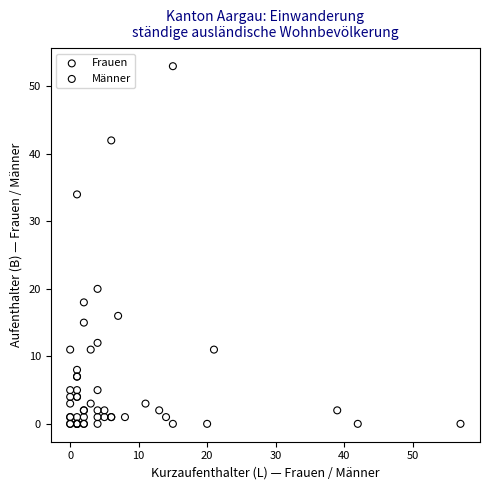

Which series has the widest spread of Y values?

Männer